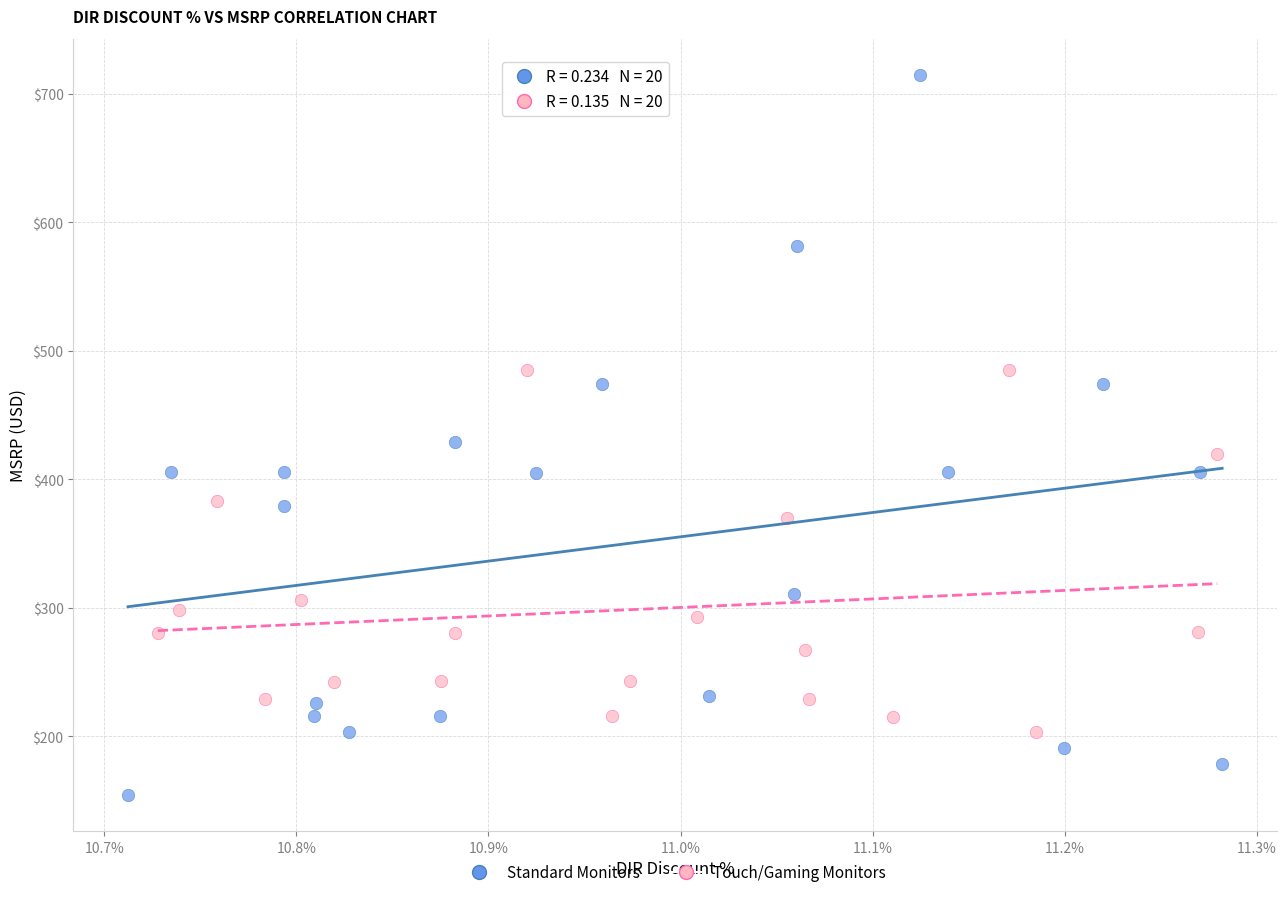

Which series reaches the minimum Y coordinate?

Standard Monitors